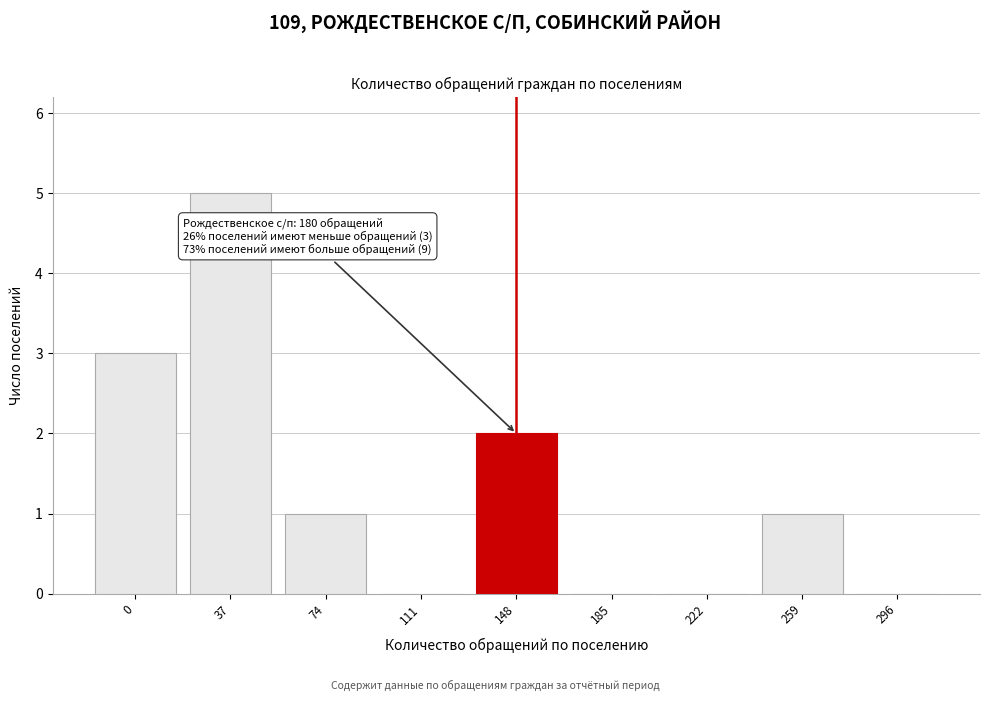

Reading left to right, extract all data points from this chart.

0=3	37=5	74=1	111=0	148=2	185=0	222=0	259=1	296=0